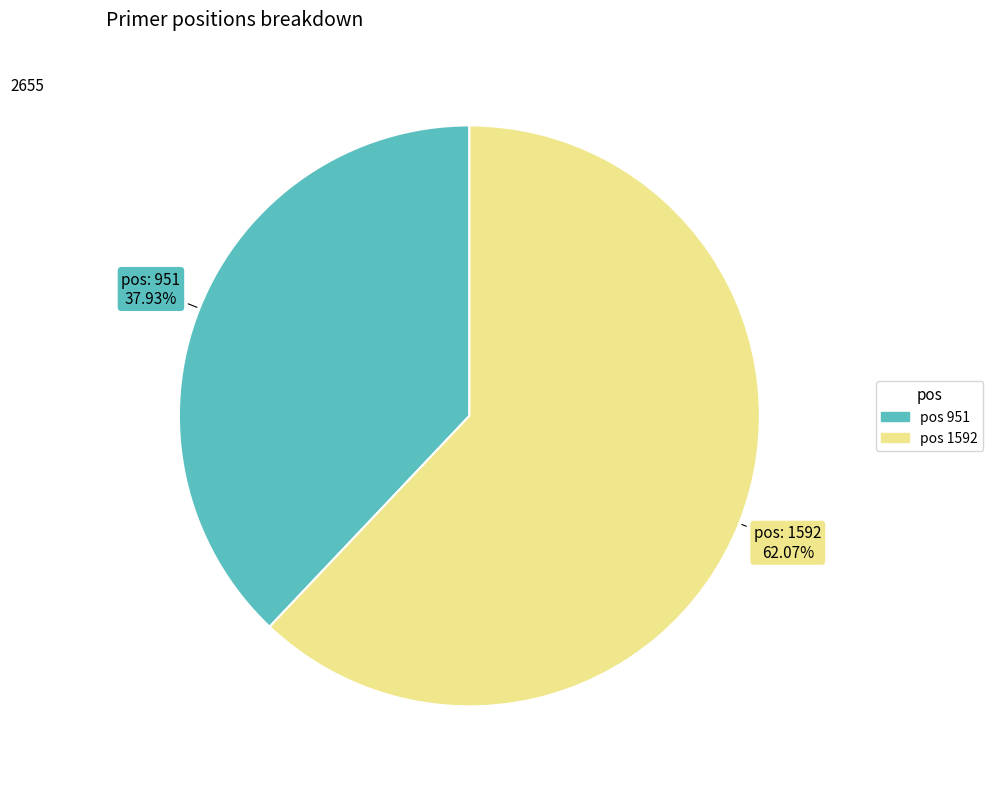

Is there any slice that represents more than half of the pie?

Yes